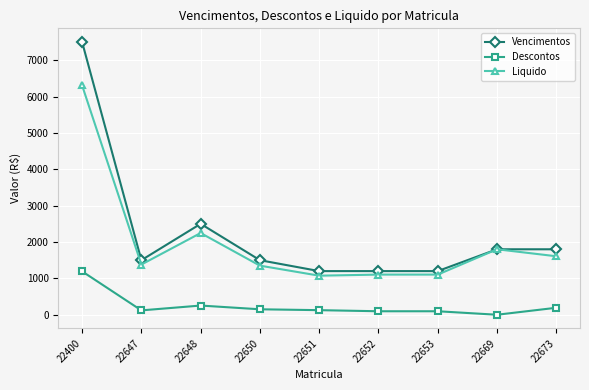

At which category does Descontos reach its first local peak?

22648